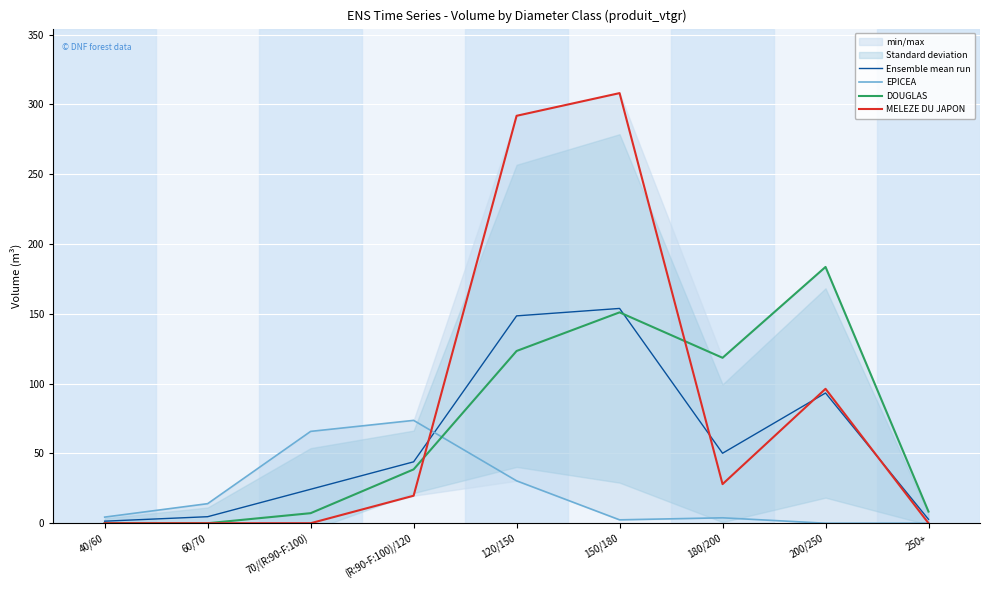

Rank the series by their maximum value, from lowest to highest.

EPICEA, Ensemble mean run, DOUGLAS, MELEZE DU JAPON